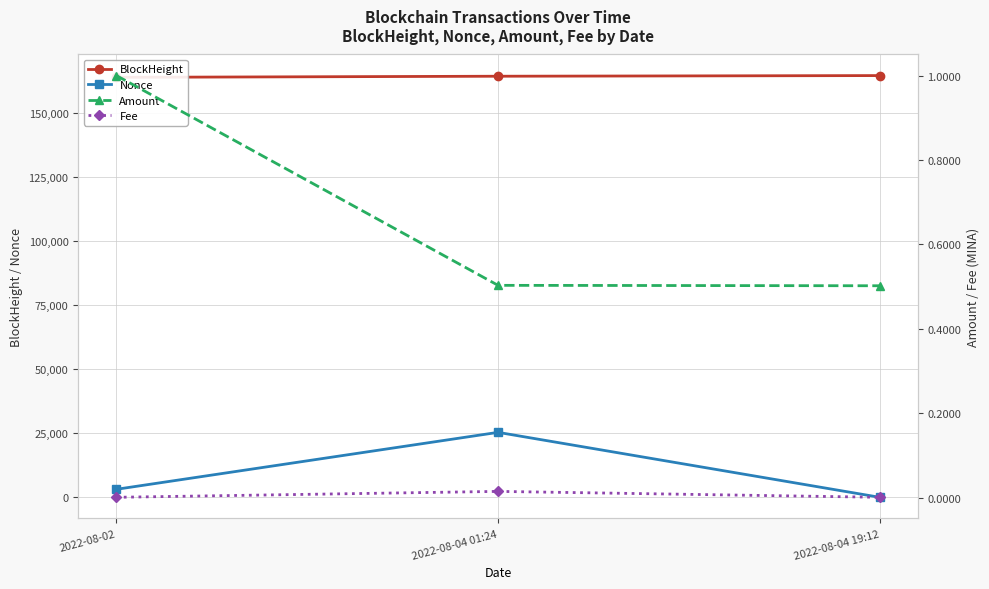

Which series has the widest spread of values?

Nonce